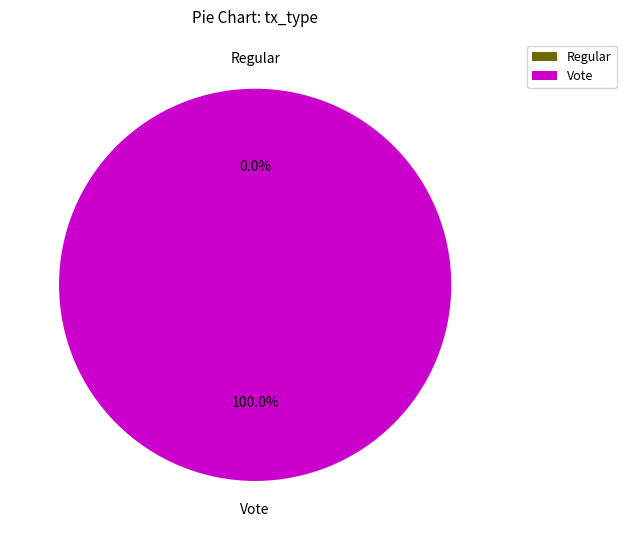

What percentage is NOT represented by Regular?

100.0%